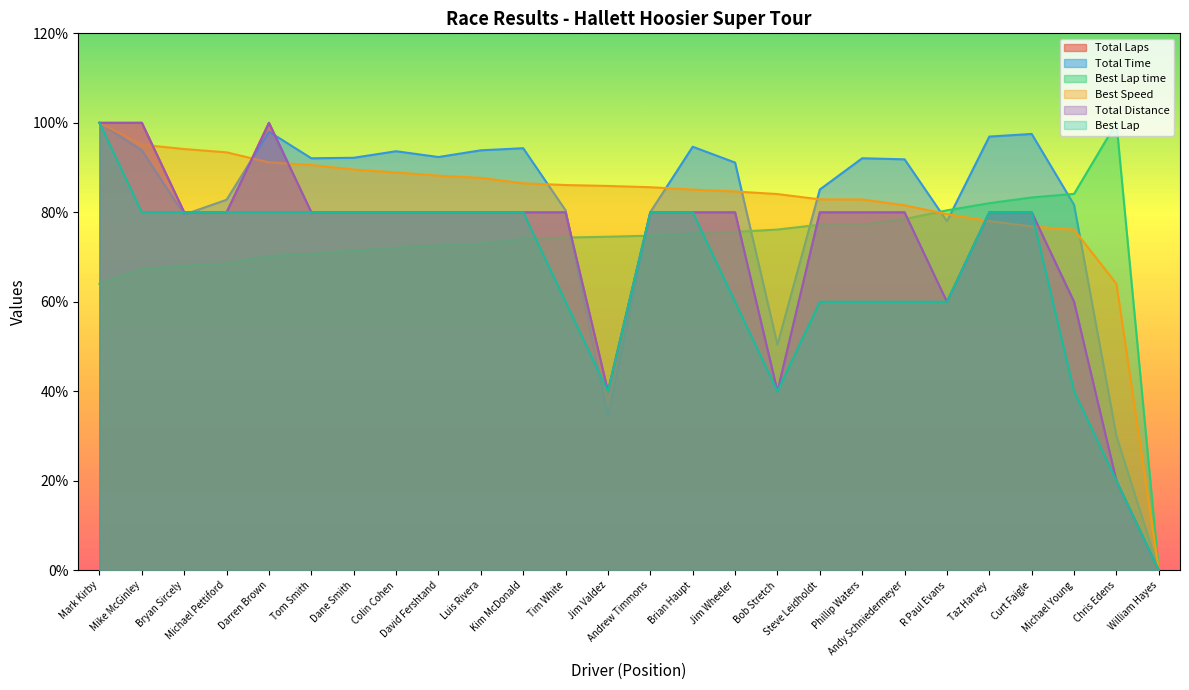

How many Best Lap values are between 60 and 80?

20